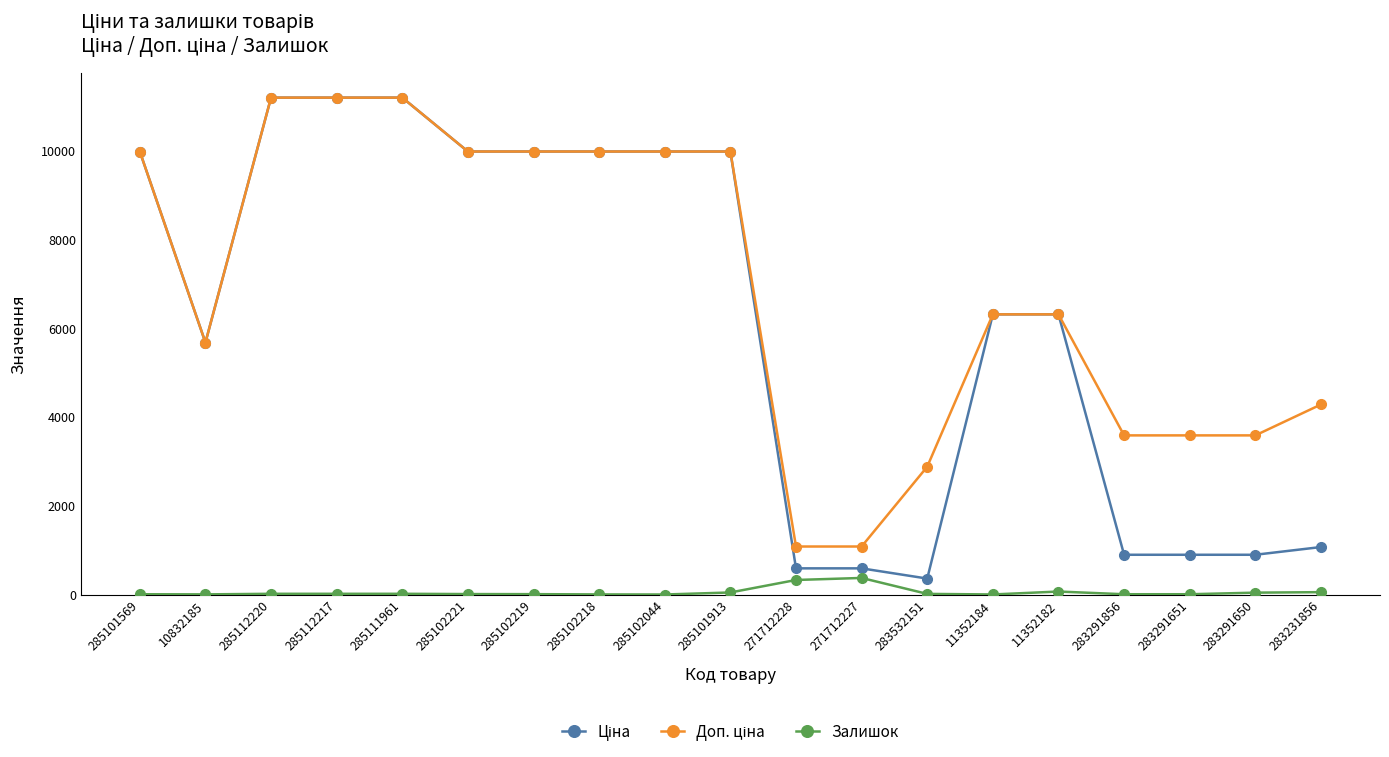

At which label does Залишок first exceed 15?

285112220